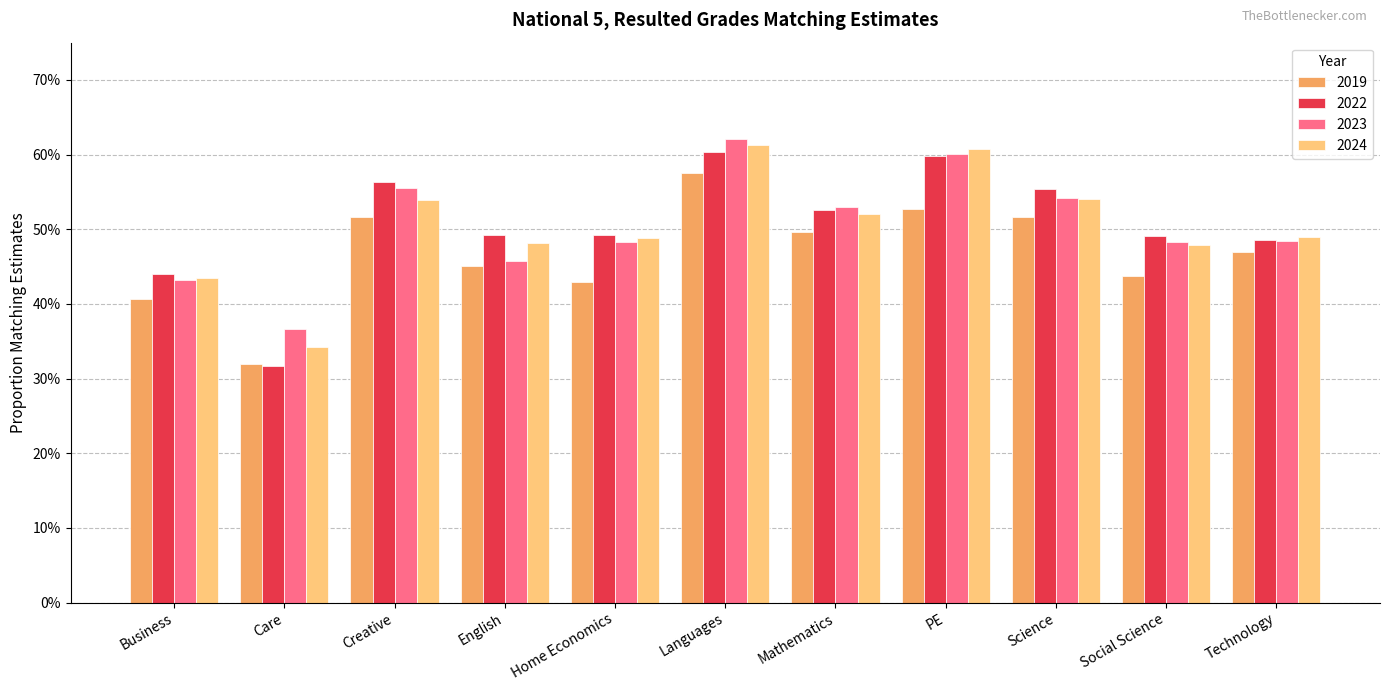

What is the highest value of the 2023 series?

0.6